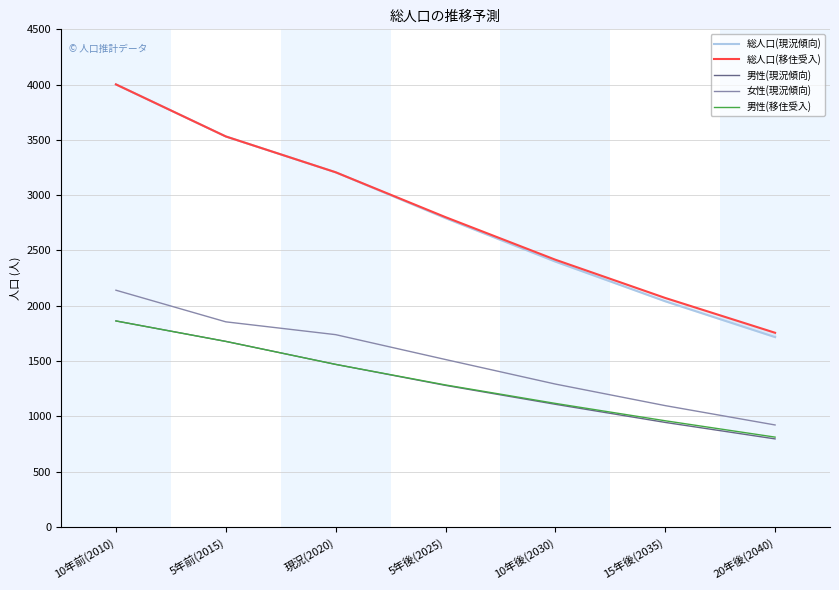

Rank the categories by 男性(現況傾向) value from lowest to highest.

20年後(2040), 15年後(2035), 10年後(2030), 5年後(2025), 現況(2020), 5年前(2015), 10年前(2010)